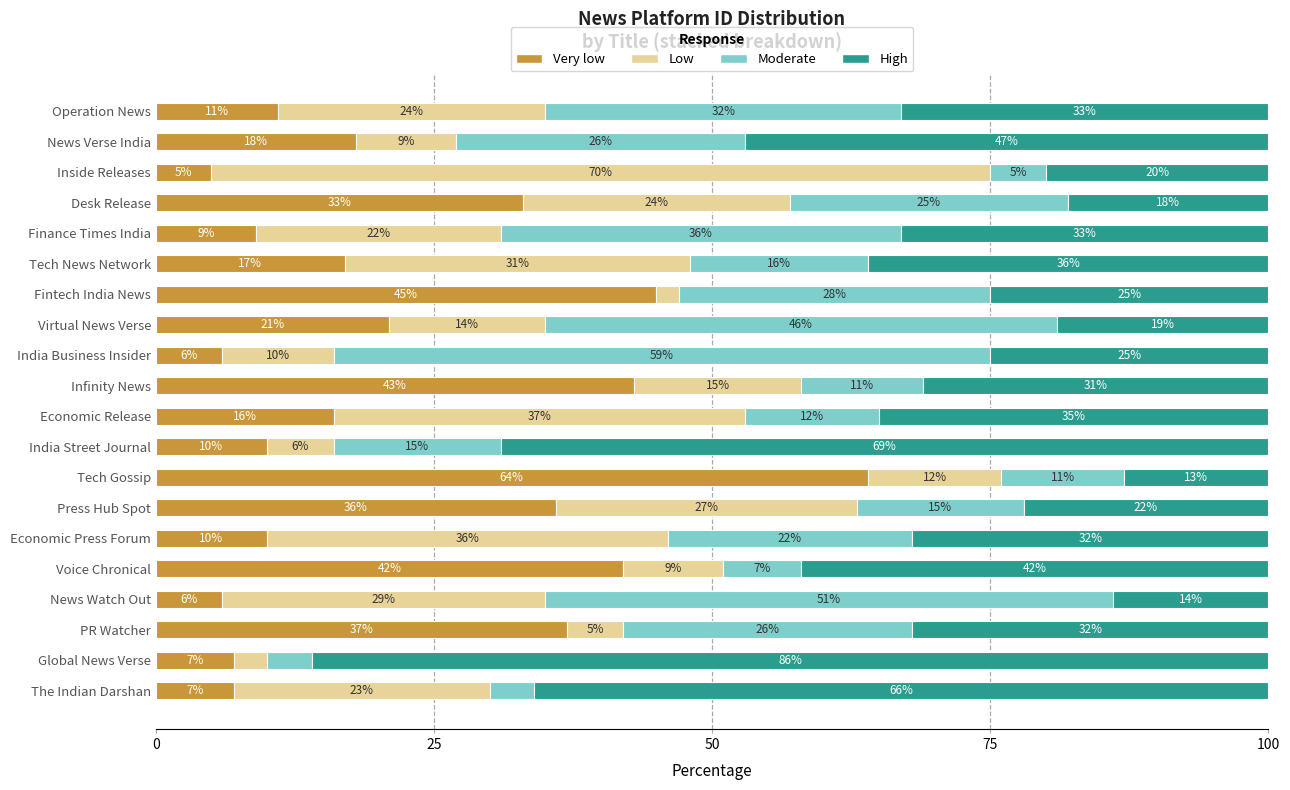

What are all the series names shown in the legend?

Very low, Low, Moderate, High